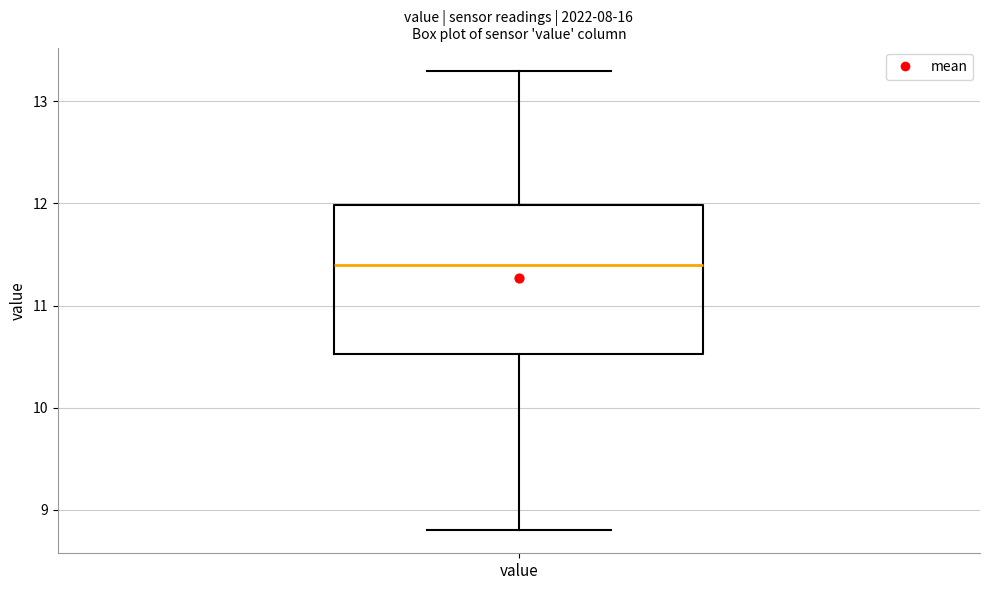

Where does the upper whisker of the box for value end on the y-axis? The values are not printed on the chart, so give them approximately, as read against the axis.

13.3